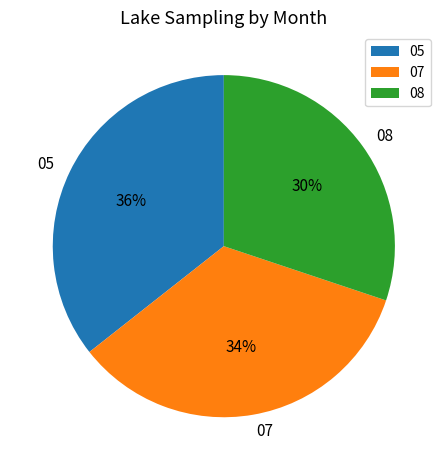

To the nearest percent, what is the difference between the 07 and 08 slice percentages?

4%